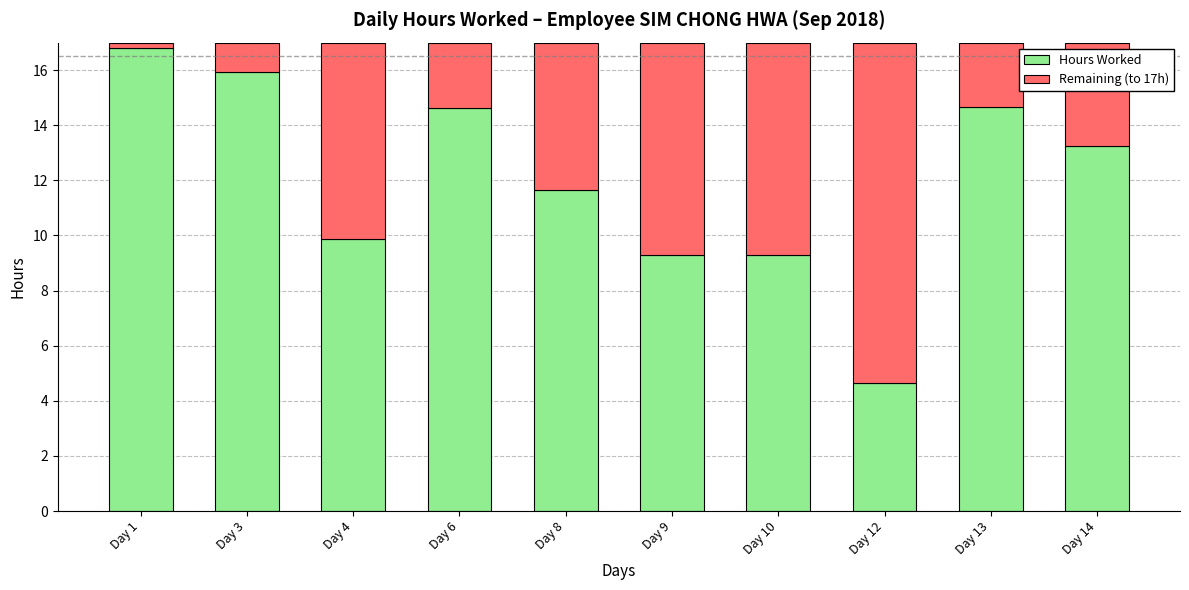

What is the sum of the Hours Worked values at Day 9 and Day 14?

22.6